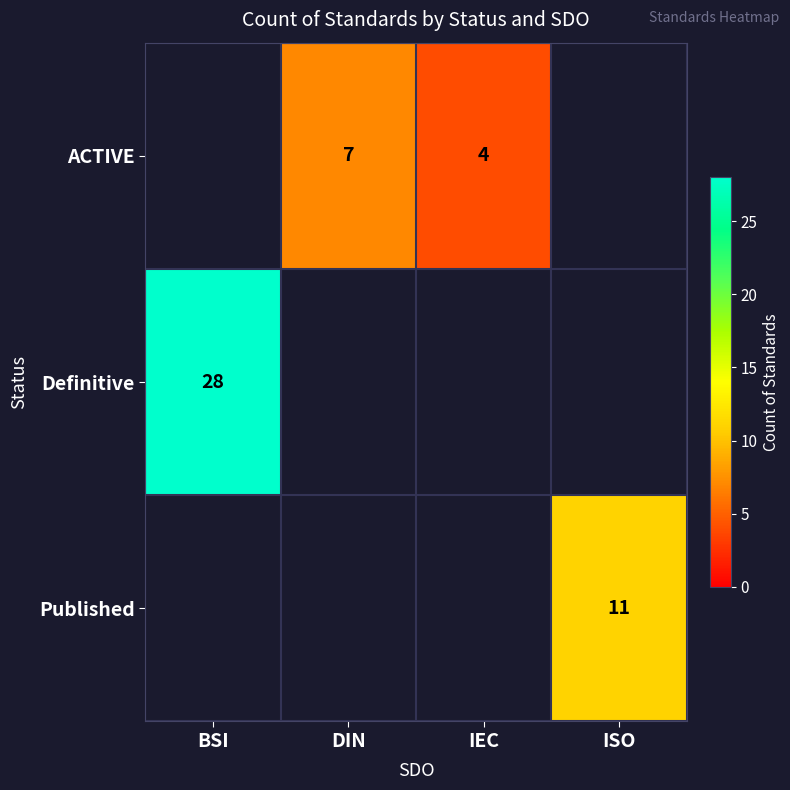

The value of ACTIVE at DIN is 9. True or false?

False